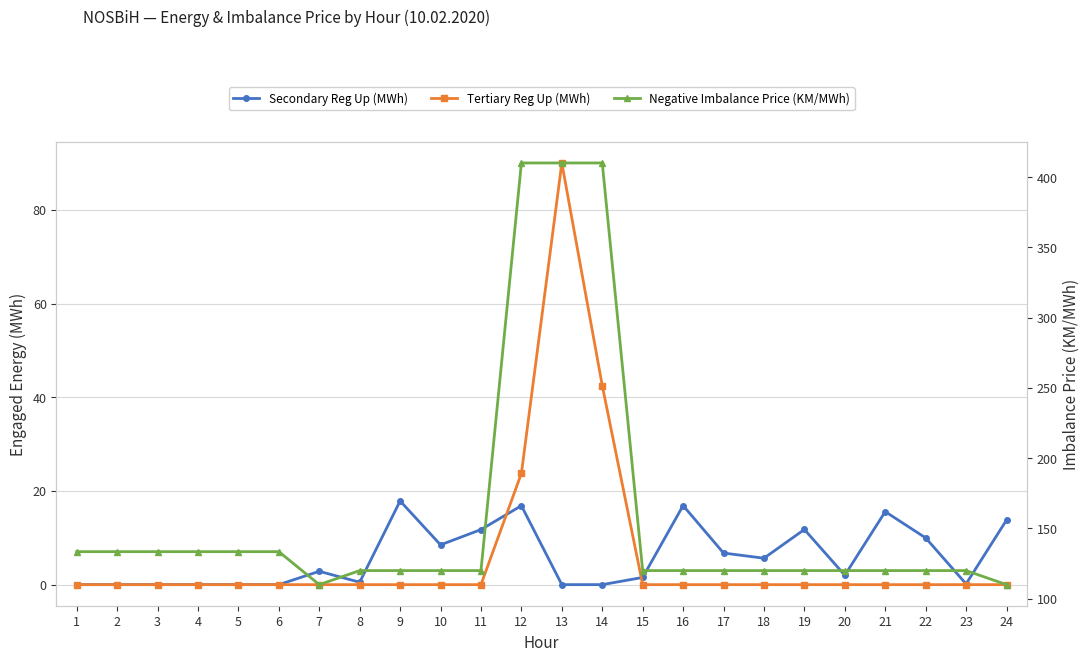

True or false: Negative Imbalance Price (KM/MWh) and Tertiary Reg Up (MWh) intersect in this chart.

False